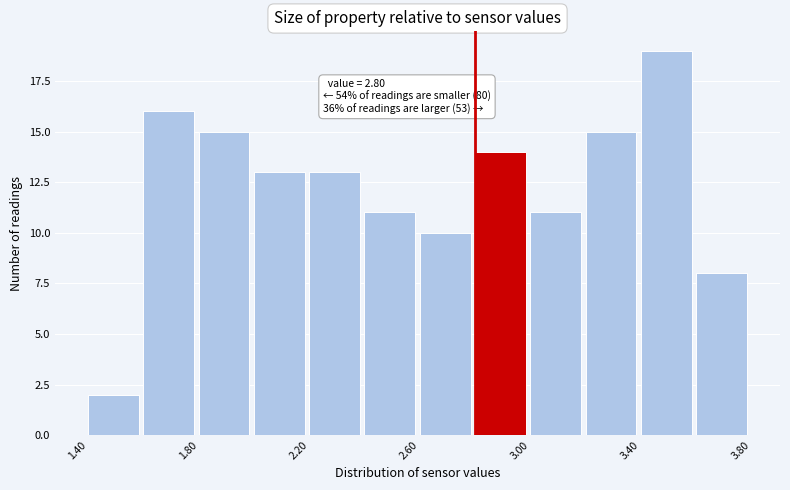

Which range on the x-axis has the tallest bar?

3.4 to 3.6